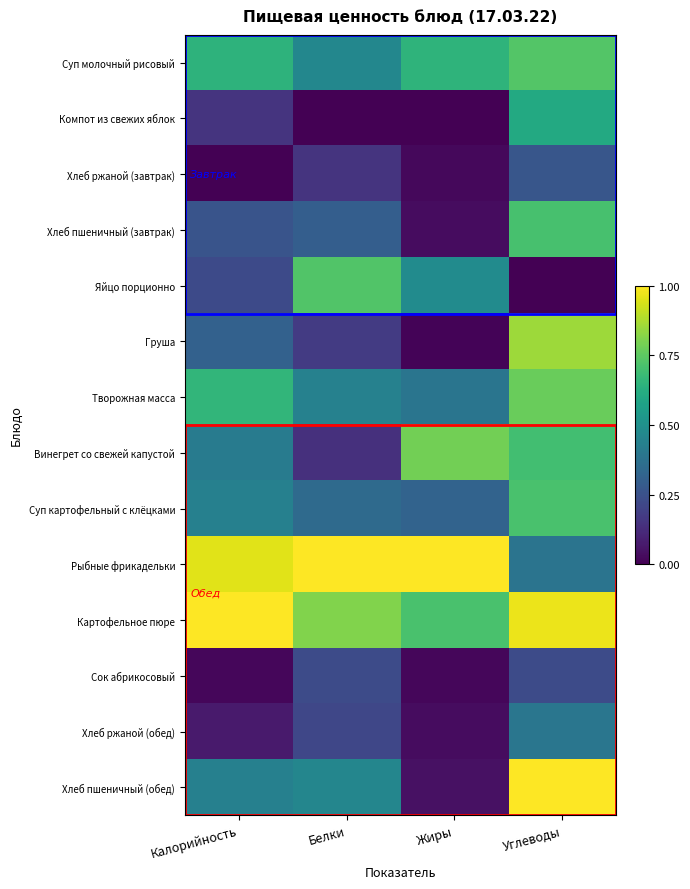

Reading left to right, what are all the values shown in this chart?

Суп молочный рисовый: Калорийность=0.6	Белки=0.5	Жиры=0.7	Углеводы=0.7
Компот из свежих яблок: Калорийность=0.2	Белки=0.0	Жиры=0.0	Углеводы=0.6
Хлеб ржаной (завтрак): Калорийность=0.0	Белки=0.2	Жиры=0.0	Углеводы=0.3
Хлеб пшеничный (завтрак): Калорийность=0.3	Белки=0.3	Жиры=0.0	Углеводы=0.7
Яйцо порционно: Калорийность=0.2	Белки=0.7	Жиры=0.5	Углеводы=0.0
Груша: Калорийность=0.3	Белки=0.2	Жиры=0.0	Углеводы=0.9
Творожная масса: Калорийность=0.7	Белки=0.4	Жиры=0.4	Углеводы=0.8
Винегрет со свежей капустой: Калорийность=0.4	Белки=0.1	Жиры=0.8	Углеводы=0.7
Суп картофельный с клёцками: Калорийность=0.4	Белки=0.3	Жиры=0.3	Углеводы=0.7
Рыбные фрикадельки: Калорийность=1.0	Белки=1.0	Жиры=1.0	Углеводы=0.4
Картофельное пюре: Калорийность=1.0	Белки=0.8	Жиры=0.7	Углеводы=1.0
Сок абрикосовый: Калорийность=0.0	Белки=0.2	Жиры=0.0	Углеводы=0.2
Хлеб ржаной (обед): Калорийность=0.1	Белки=0.2	Жиры=0.0	Углеводы=0.4
Хлеб пшеничный (обед): Калорийность=0.4	Белки=0.5	Жиры=0.0	Углеводы=1.0